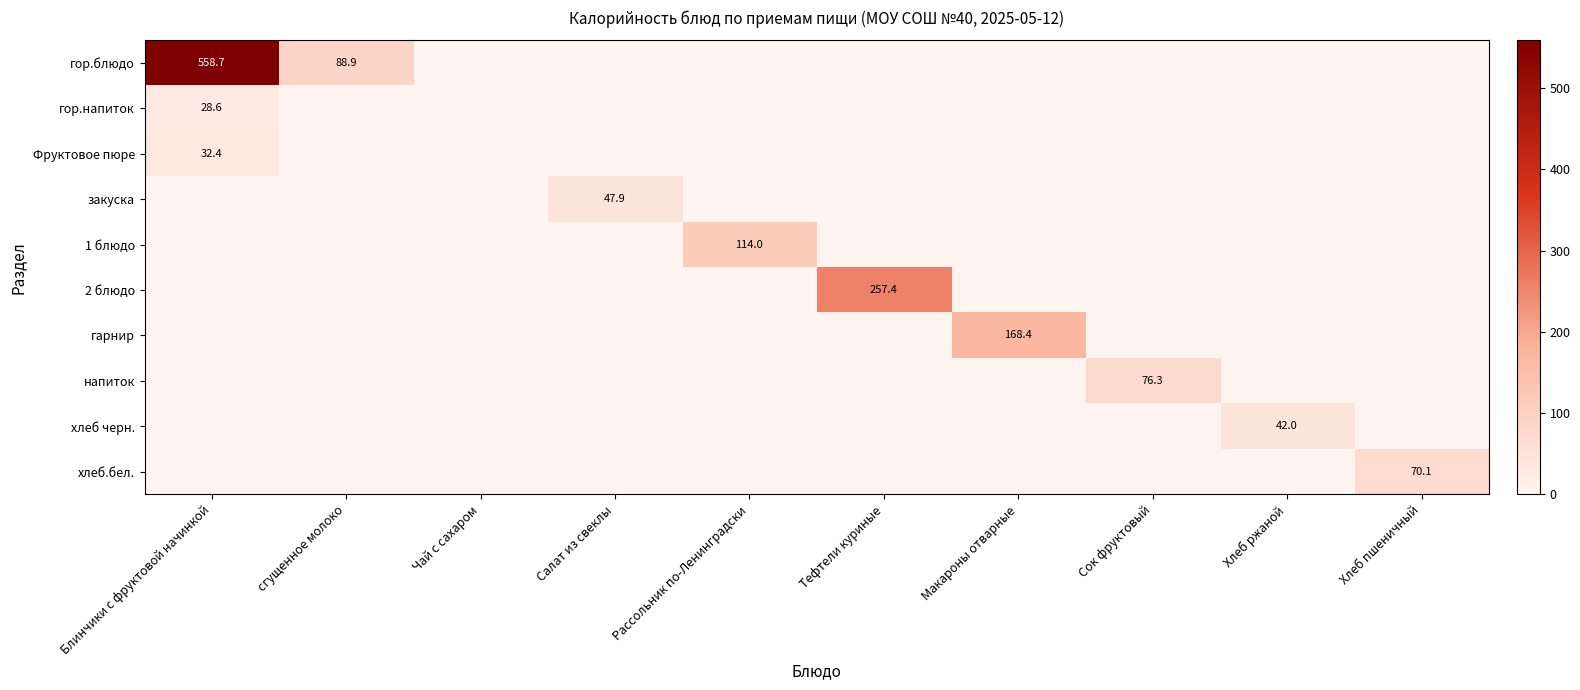

Where is хлеб.бел. nearest to the value 35?

Блинчики с фруктовой начинкой